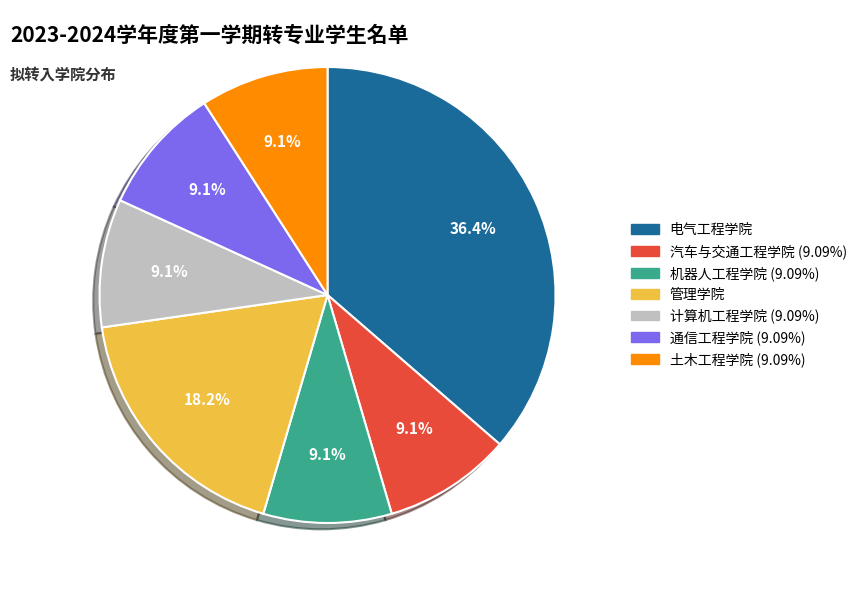

Which category has the biggest portion of the pie?

电气工程学院